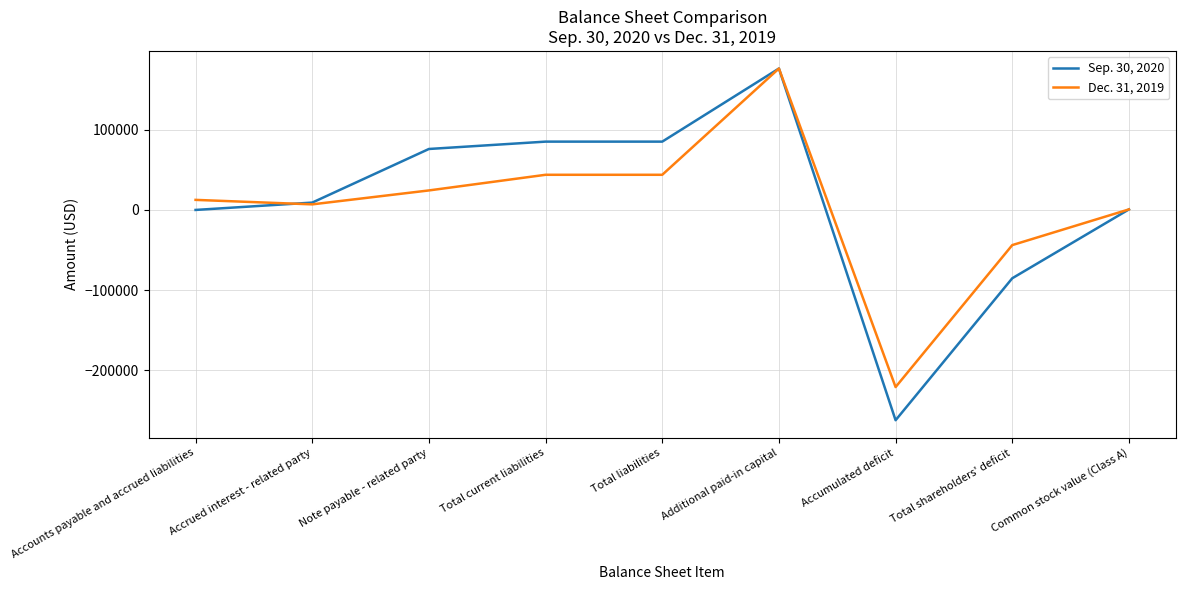

Between Note payable - related party and Accumulated deficit, which series saw the biggest shift?

Sep. 30, 2020